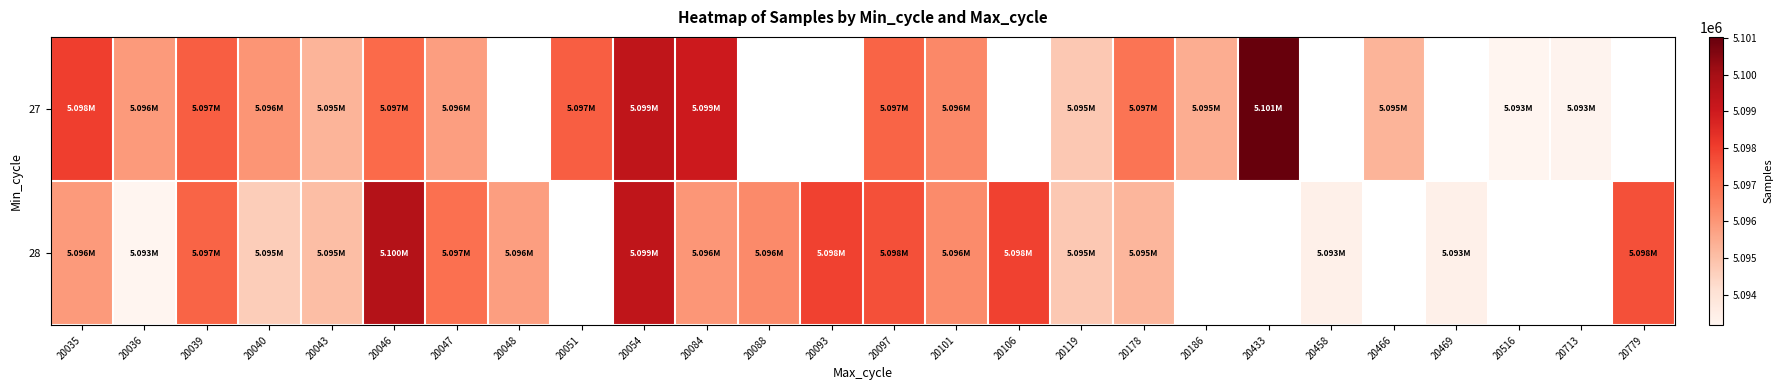

What is the difference between the 28 values at 20458 and 20043?

1651.0